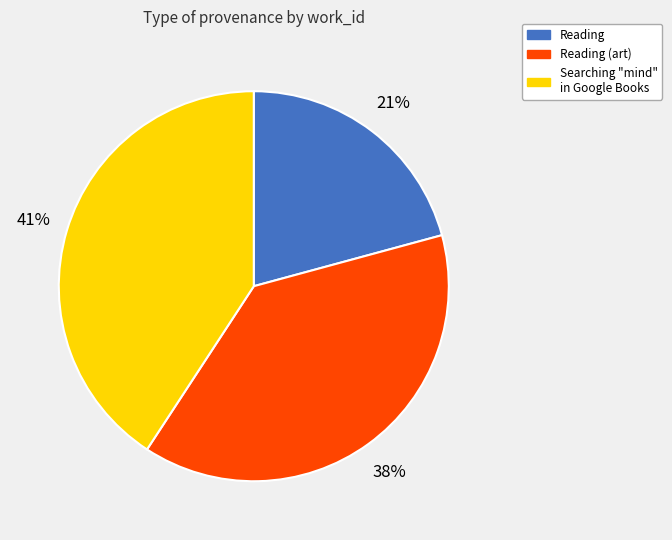

Does Reading (art) account for over 50% of the chart?

No